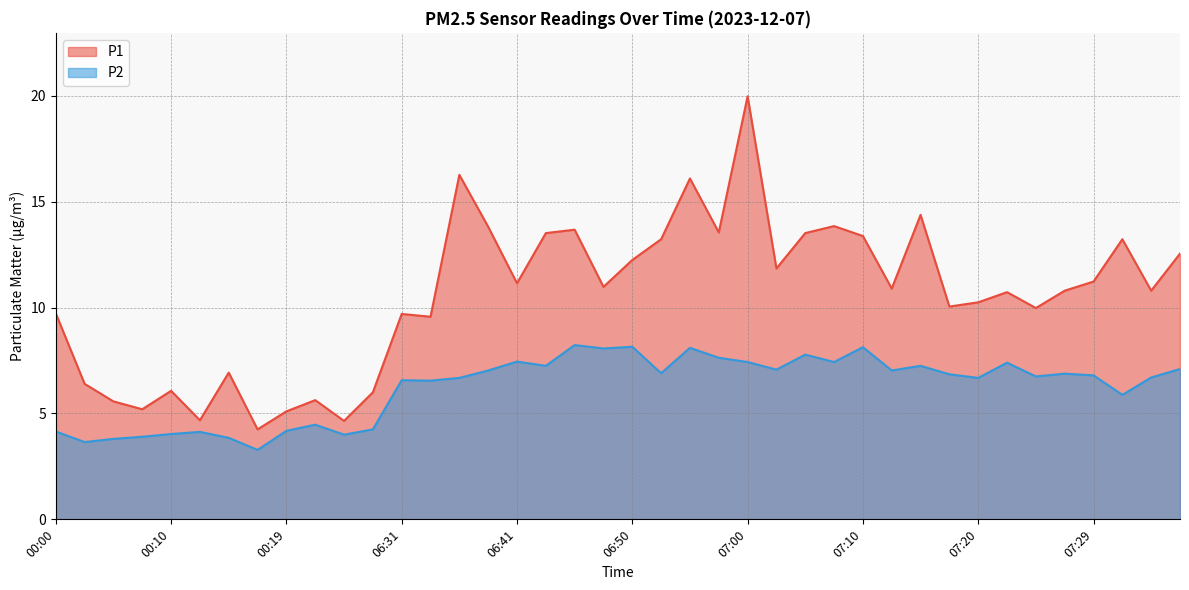

List the series in order of their peak value, lowest first.

P2, P1